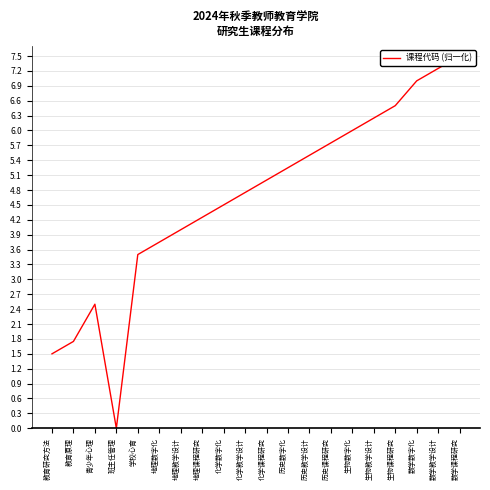

At which category does the data reach its first local peak?

青少年心理